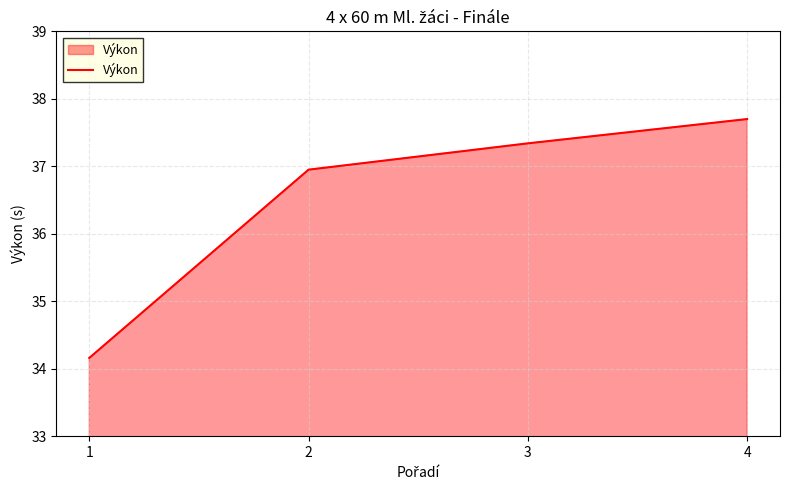

How many categories are shown in the chart?

4